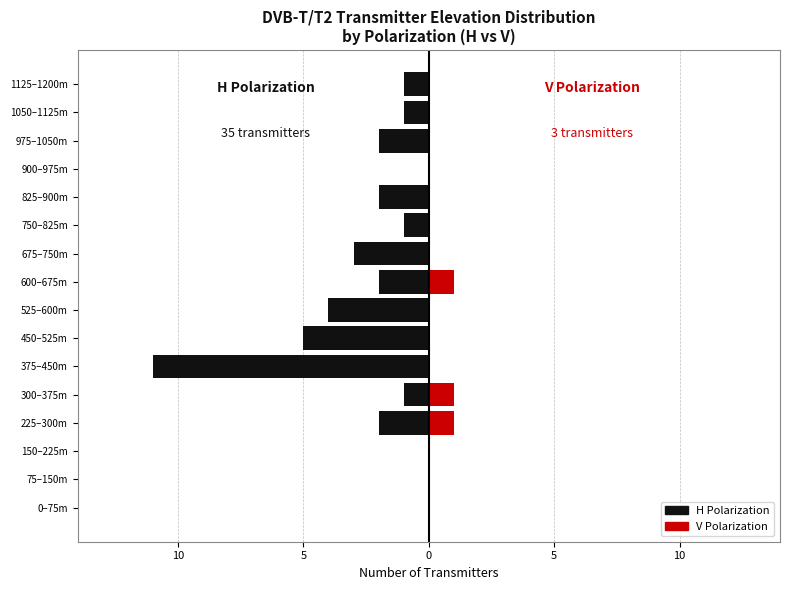

How many values in the H series are below -1?

8